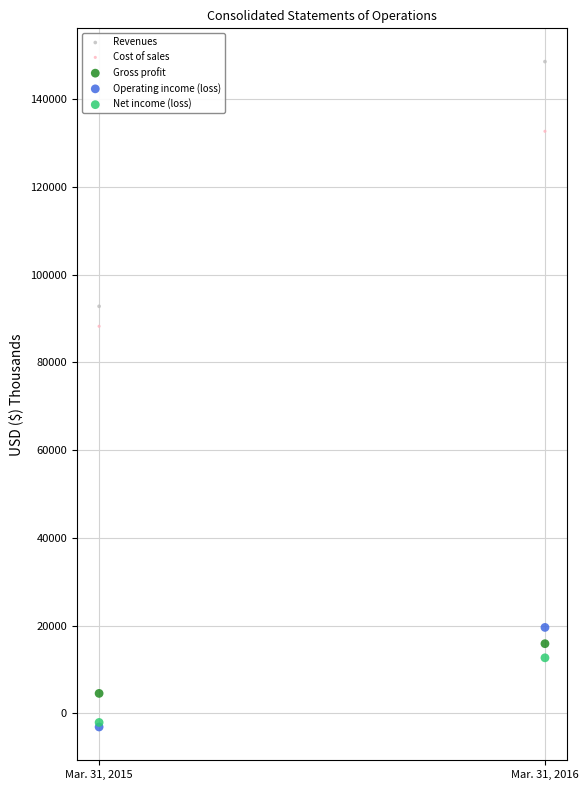

Which series contains the highest Y value?

Revenues